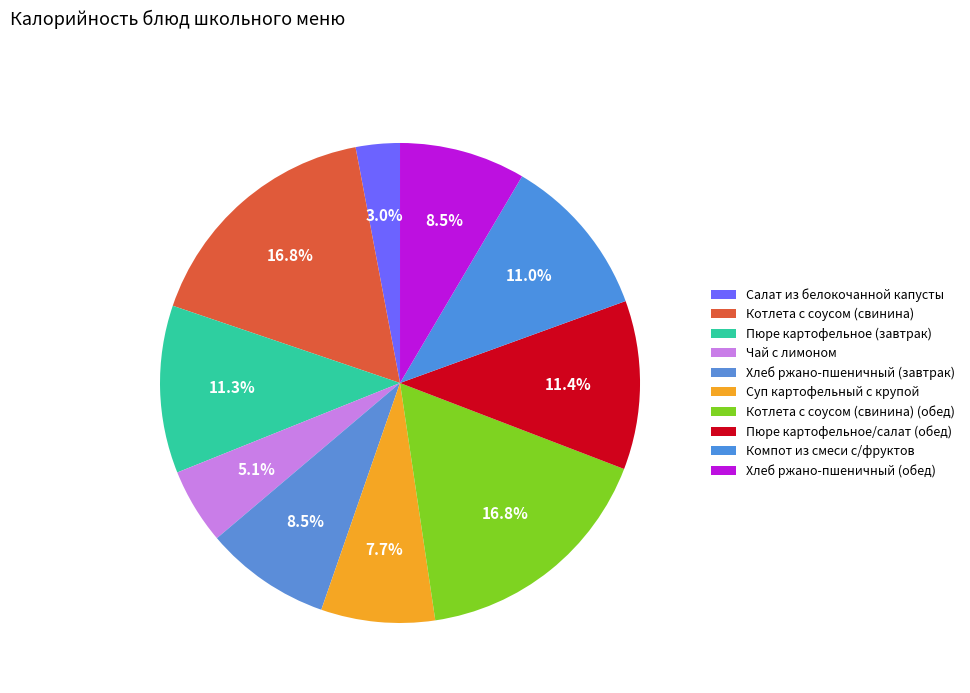

To the nearest percent, what portion does Котлета с соусом (свинина) (обед) represent?

17%